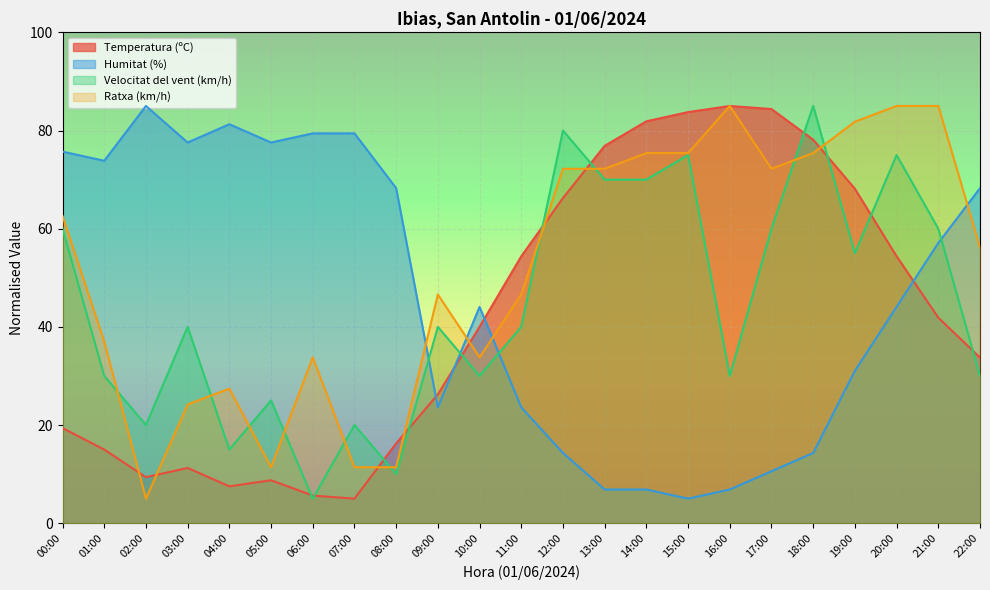

At which label does Humitat (%) reach its minimum?

15:00